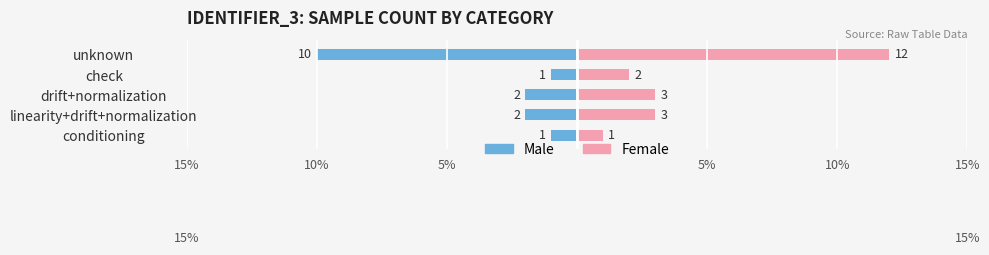

Does the chart contain stacked bars?

No